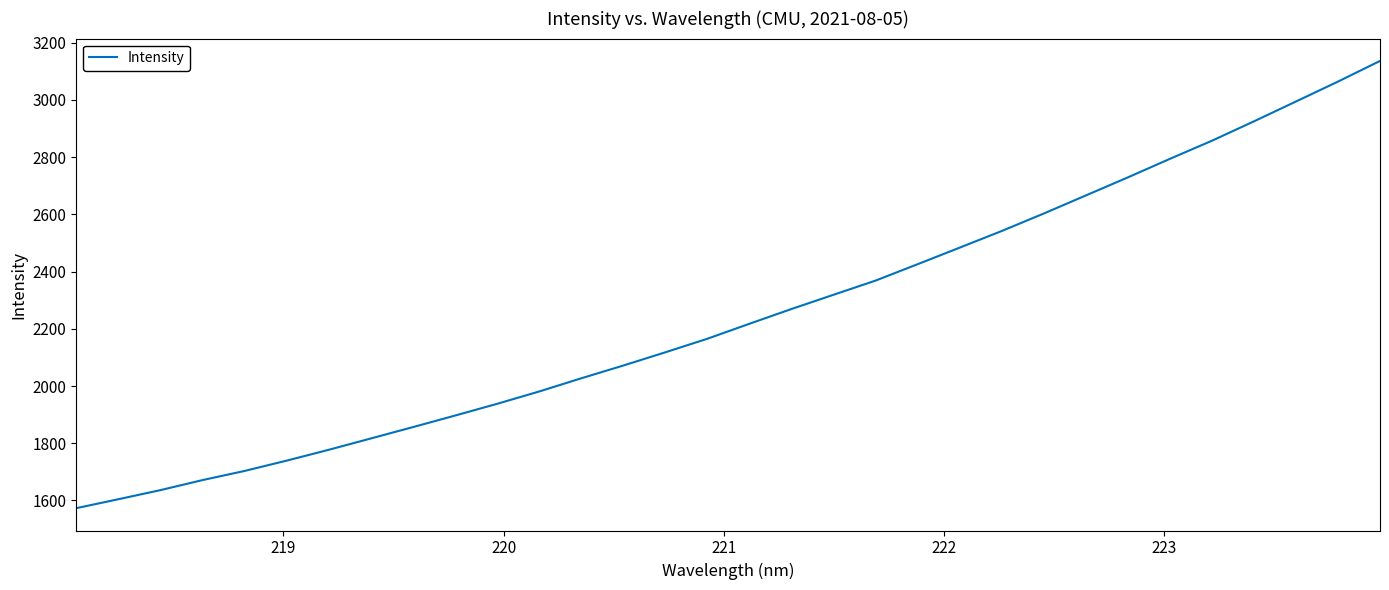

What is the maximum value shown in the chart?

3136.1